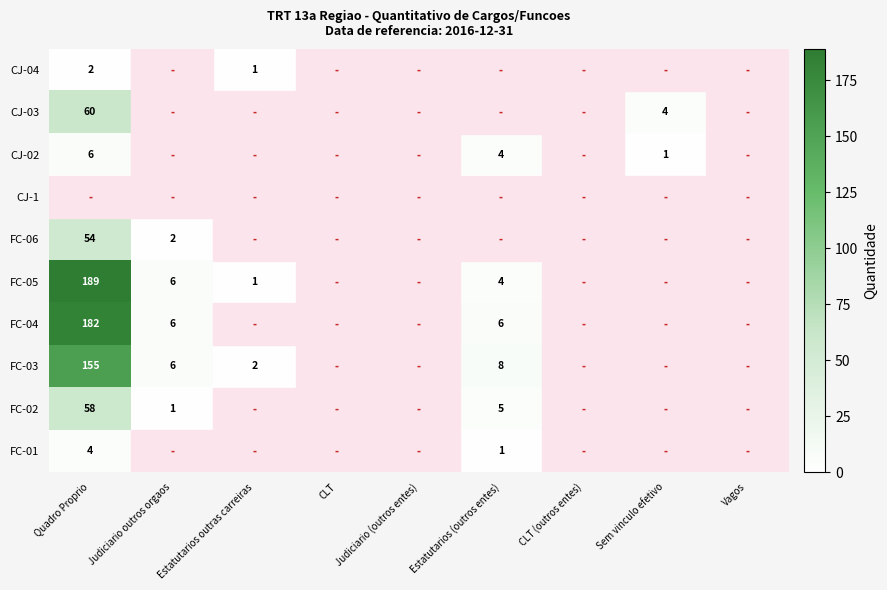

The CJ-04 series shows 1 at Estatutarios outras carreiras. True or false?

True